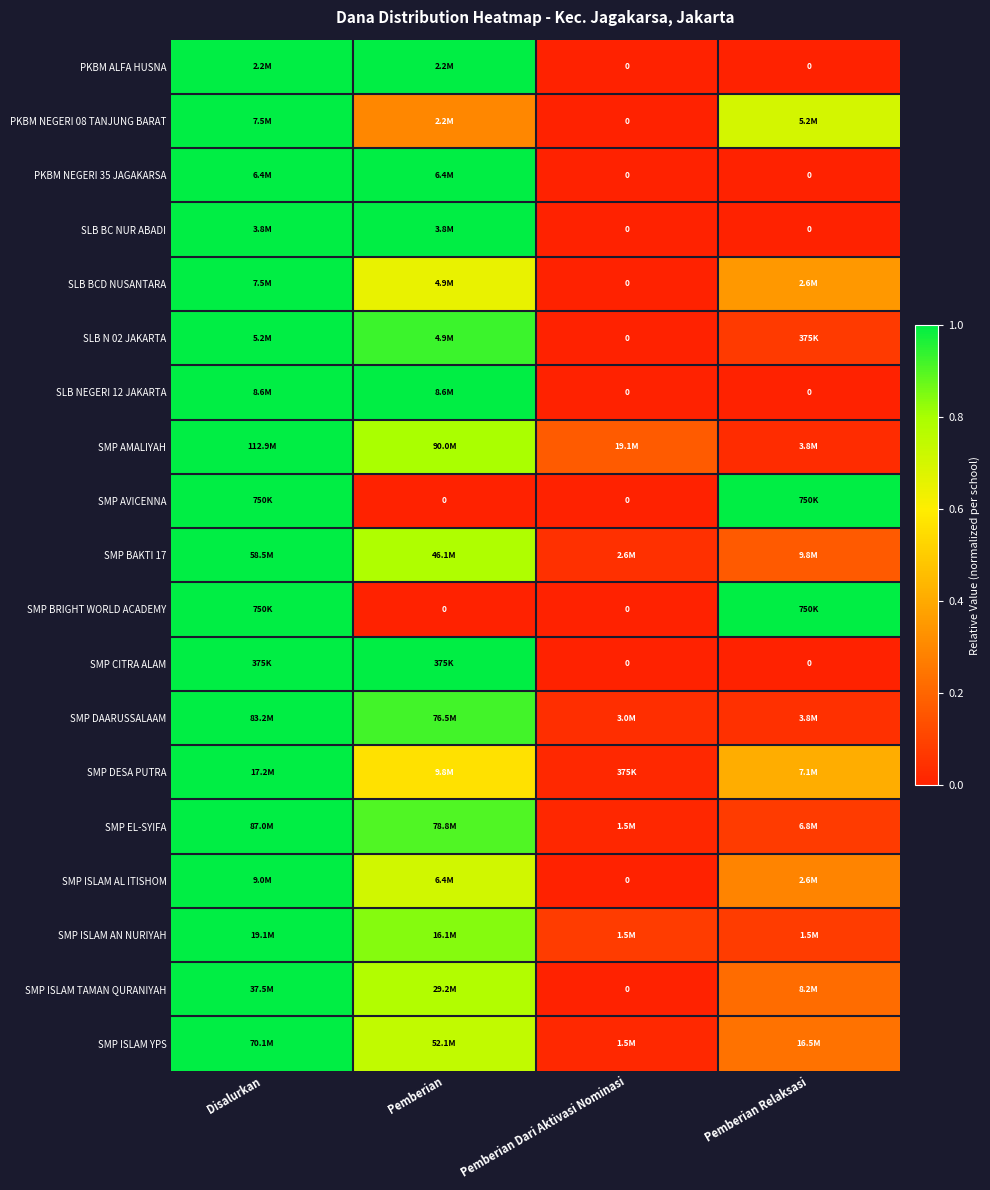

True or false: SMP ISLAM YPS has a value of 0.0 at Pemberian Dari Aktivasi Nominasi.

False